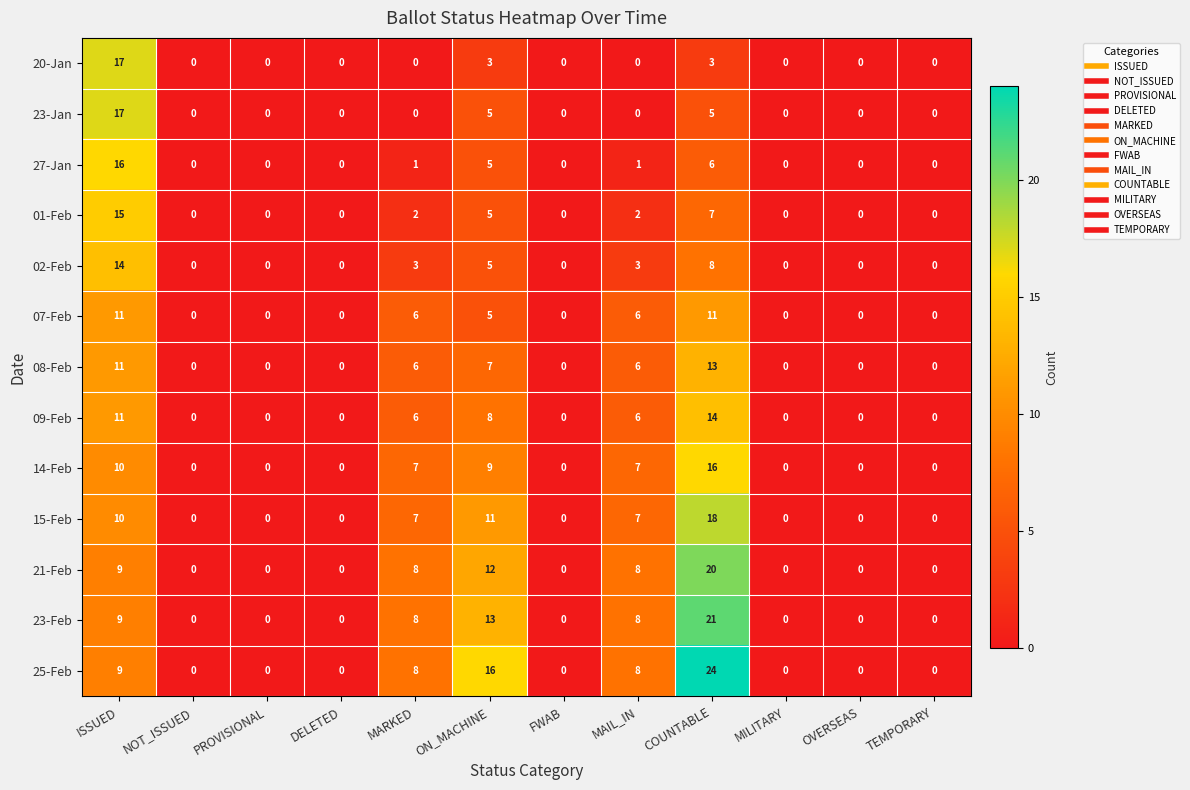

Which series has the largest total across all categories?

25-Feb